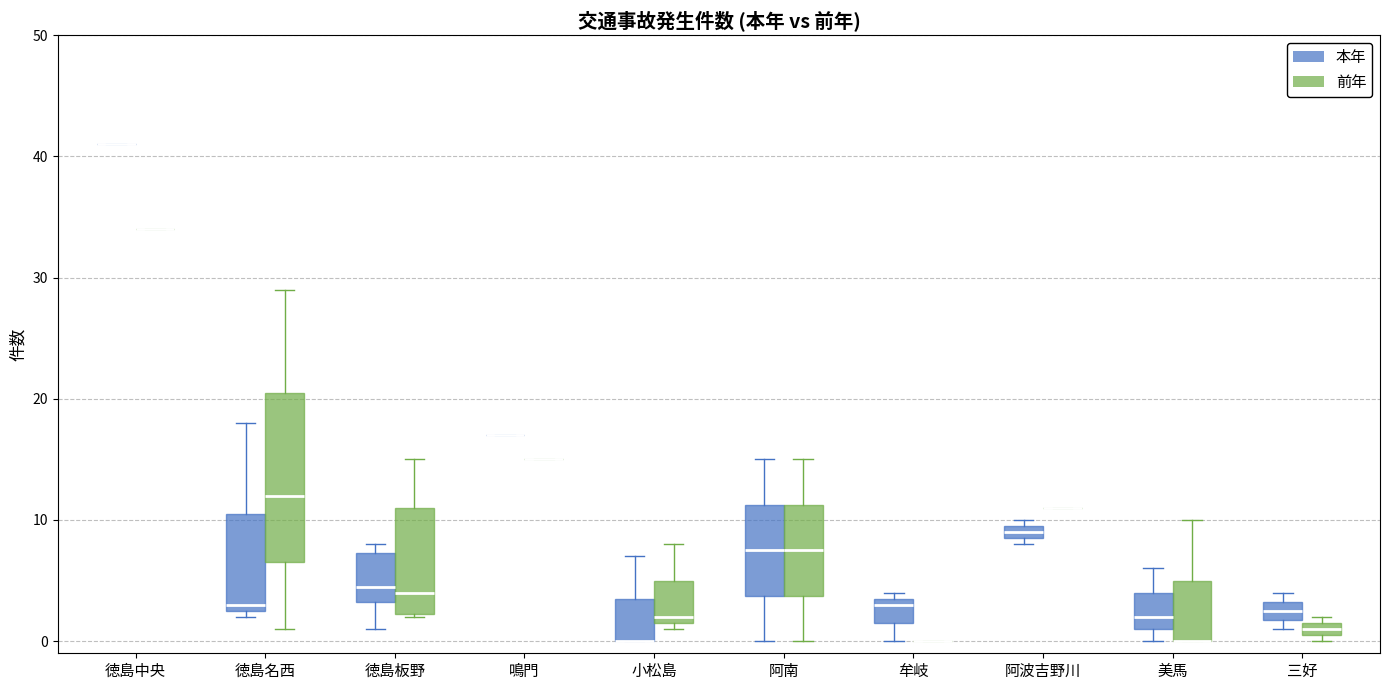

Where is the lower edge of the box for 徳島名西 (前年) on the y-axis? The values are not printed on the chart, so give them approximately, as read against the axis.

7